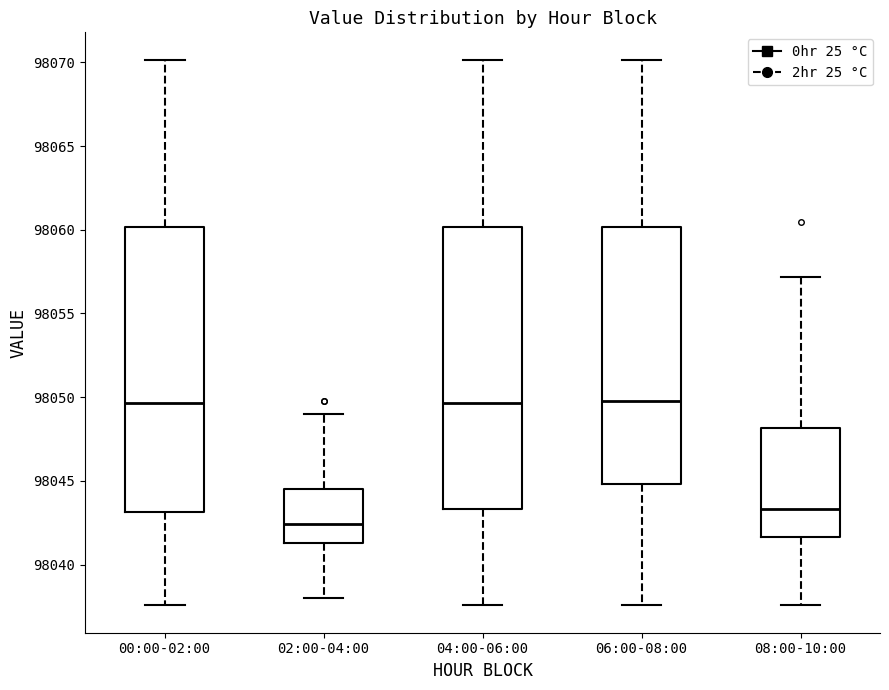

Reading left to right, read every box against the y-axis: the position of its median line, the range the box covers, and the ends of its whiskers. The values are not printed on the chart, so give them approximately, as read against the axis.

00:00-02:00: median 98049.5, box 98043.0 to 98060.0, whiskers 98037.5 to 98070.0
02:00-04:00: median 98042.5, box 98041.5 to 98044.5, whiskers 98038.0 to 98049.0
04:00-06:00: median 98049.5, box 98043.5 to 98060.0, whiskers 98037.5 to 98070.0
06:00-08:00: median 98050.0, box 98045.0 to 98060.0, whiskers 98037.5 to 98070.0
08:00-10:00: median 98043.5, box 98041.5 to 98048.0, whiskers 98037.5 to 98057.0